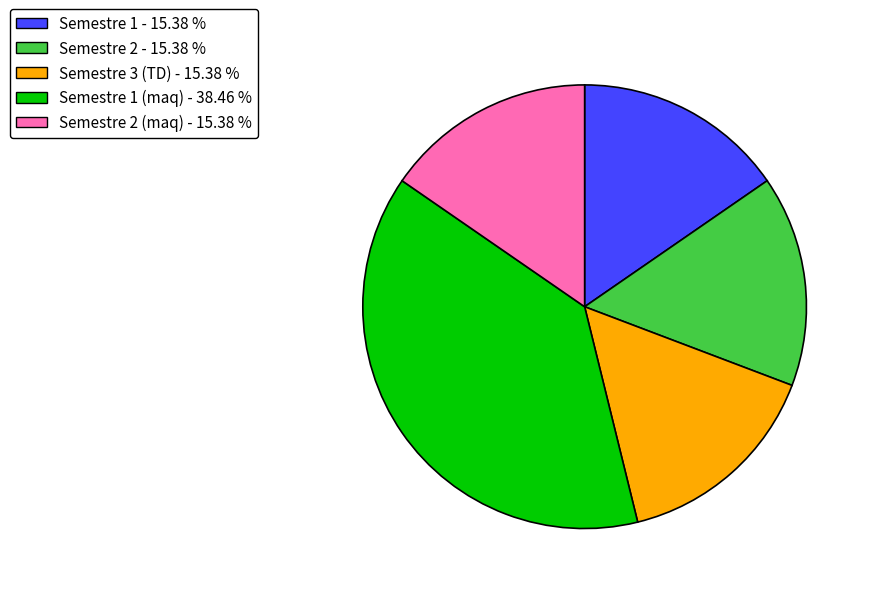

Count the number of slices in the pie.

5